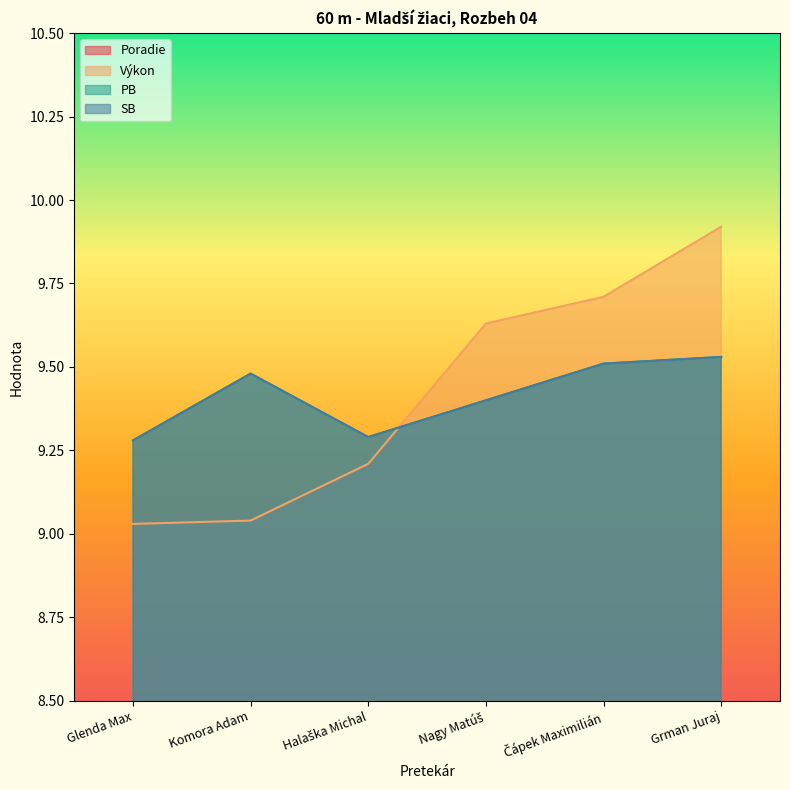

How many intersections are there between Výkon and PB?

1